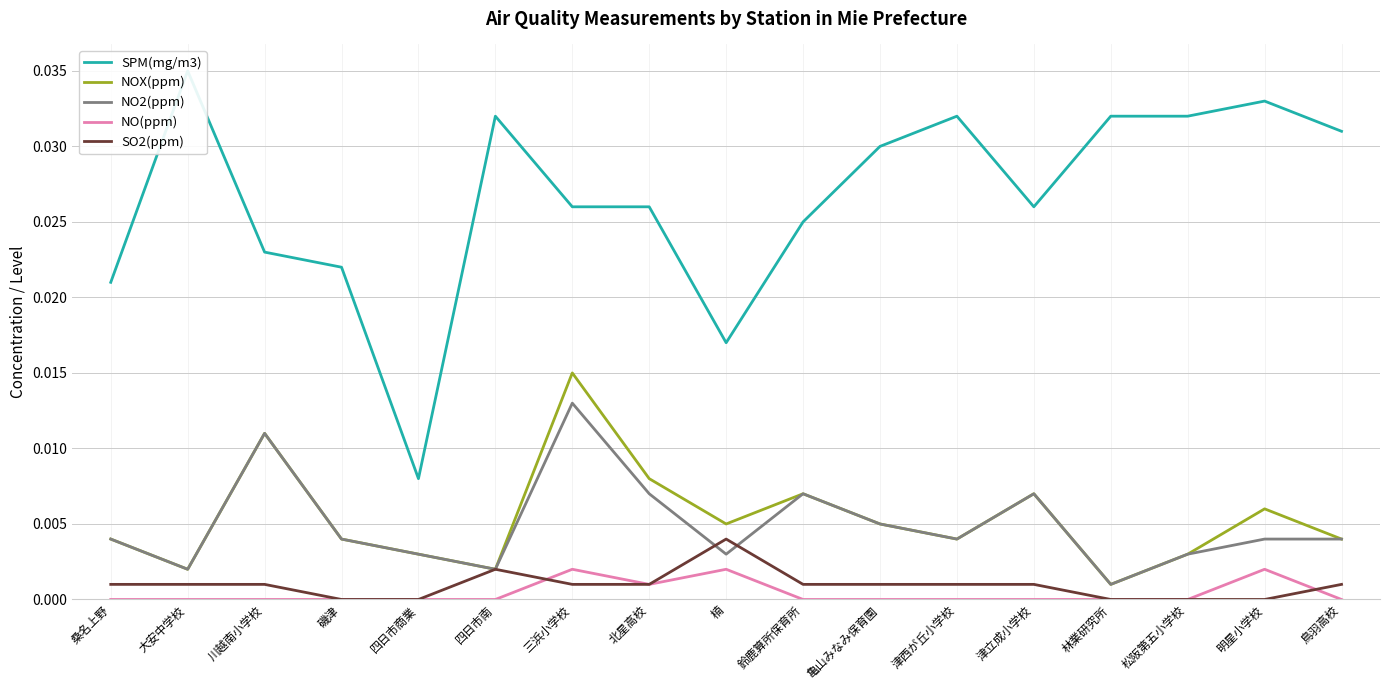

How many interior local valleys does the NOX(ppm) series have?

5